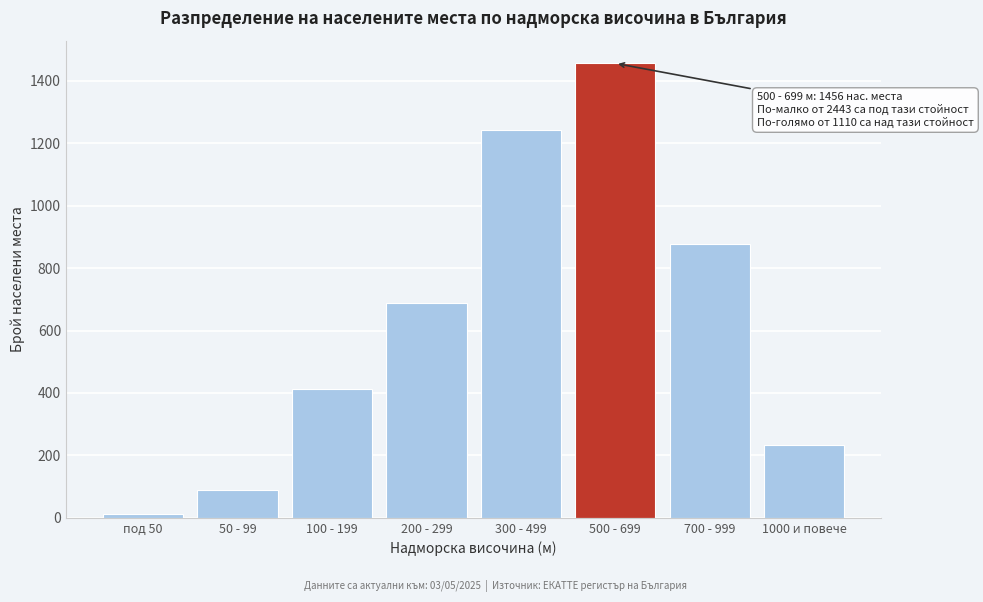

Reading left to right, transcribe all the data shown in this chart.

под 50=12	50 - 99=89	100 - 199=412	200 - 299=687	300 - 499=1243	500 - 699=1456	700 - 999=876	1000 и повече=234